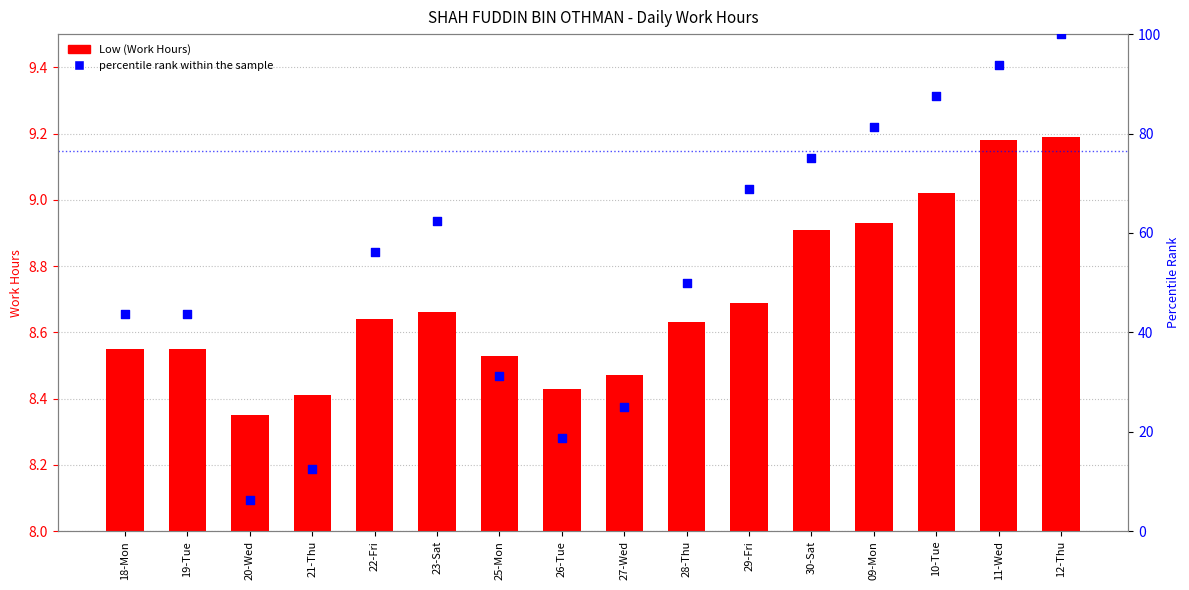

Which series contains the lowest Y value?

percentile rank within the sample